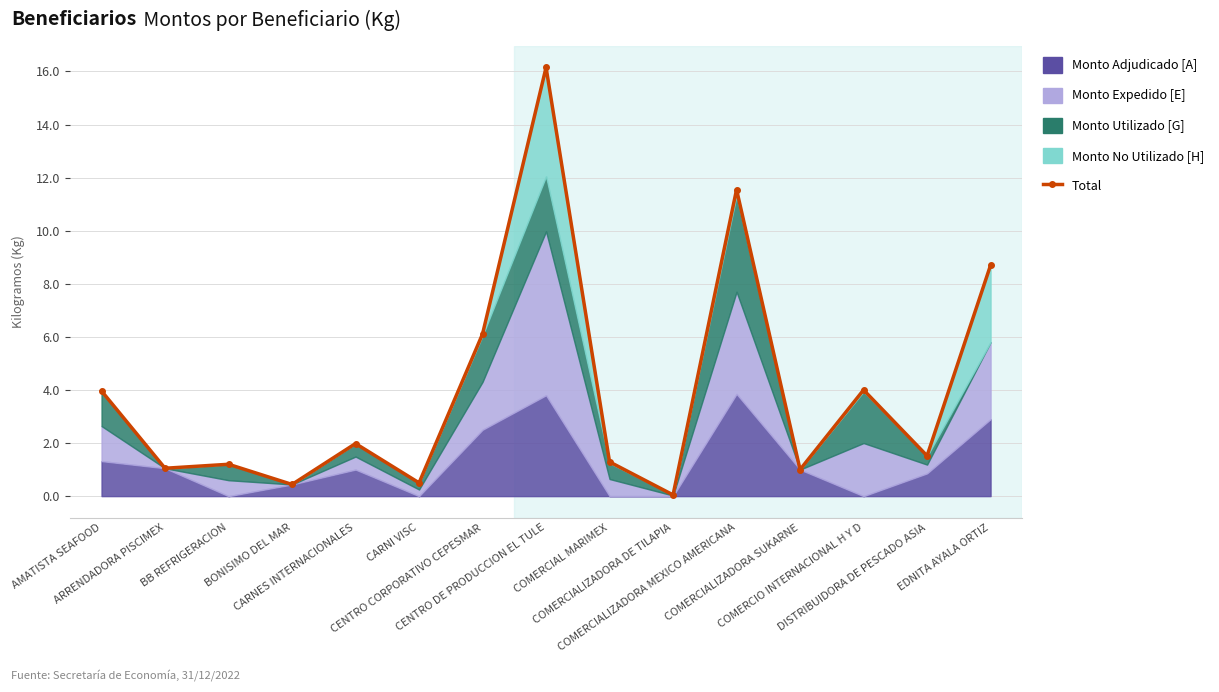

What is the label of the 2nd point from the left?

ARRENDADORA PISCIMEX